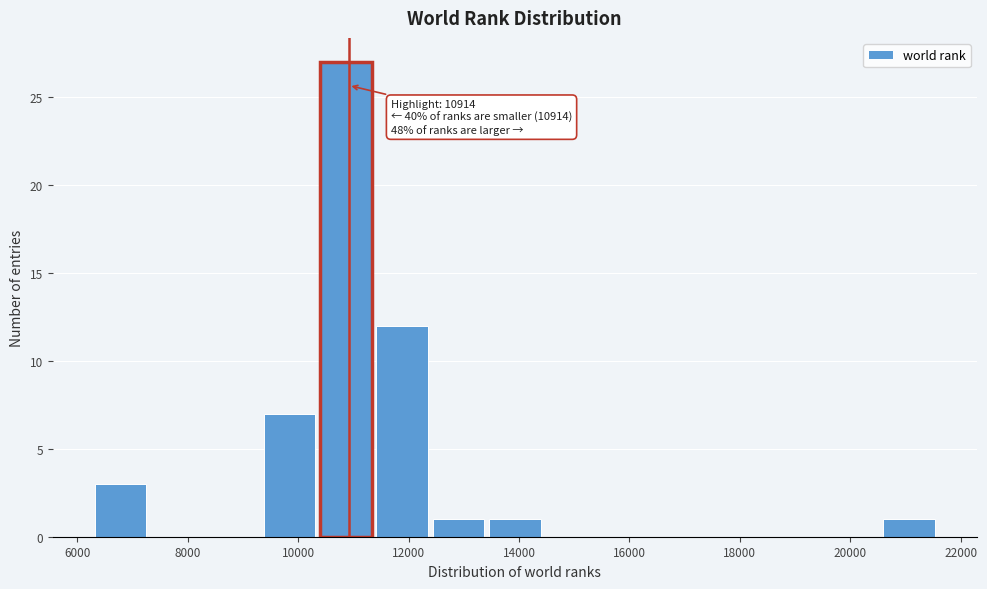

Which range on the x-axis has the tallest bar?

10400 to 11400